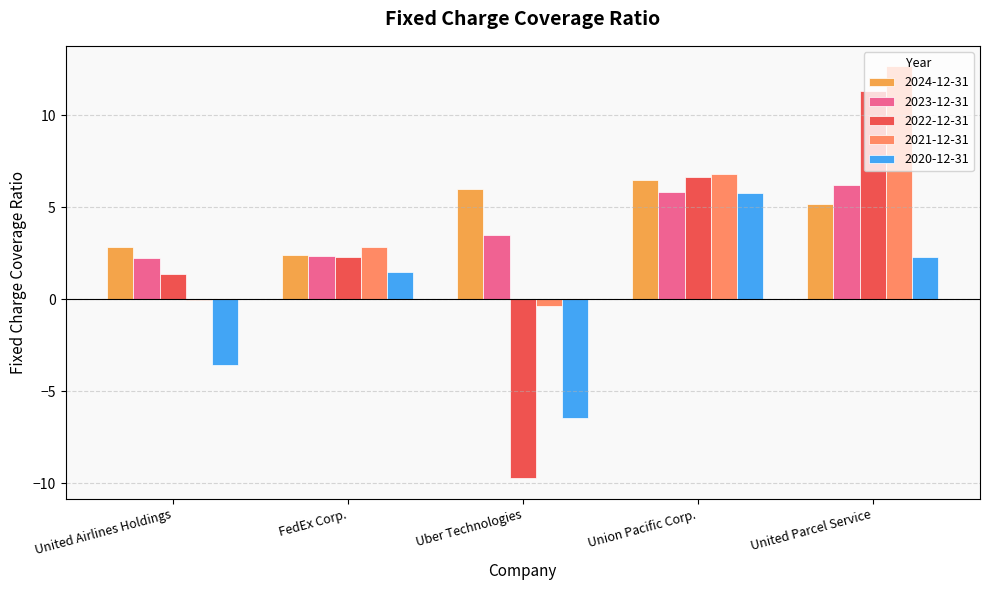

Which series has the largest total across all categories?

2024-12-31